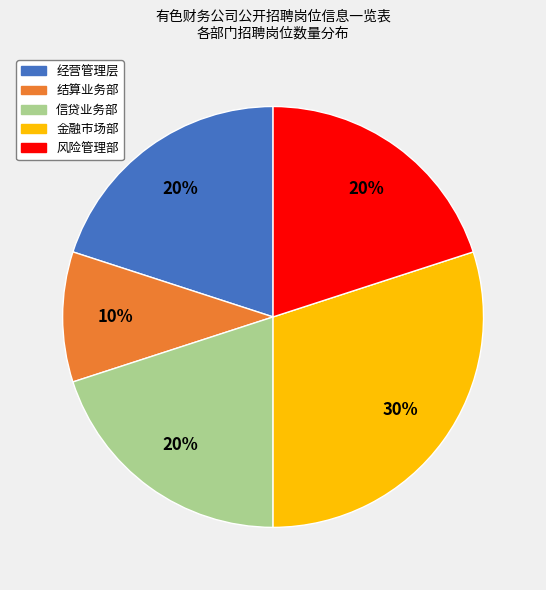

Which category has the smallest portion of the pie?

结算业务部